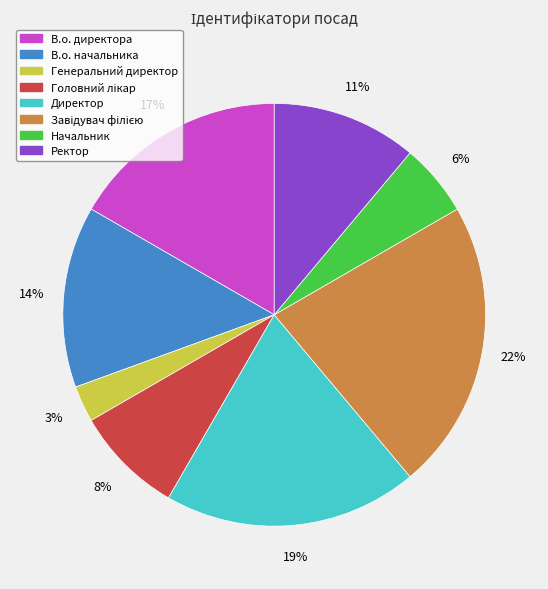

Is there a majority slice in this chart?

No